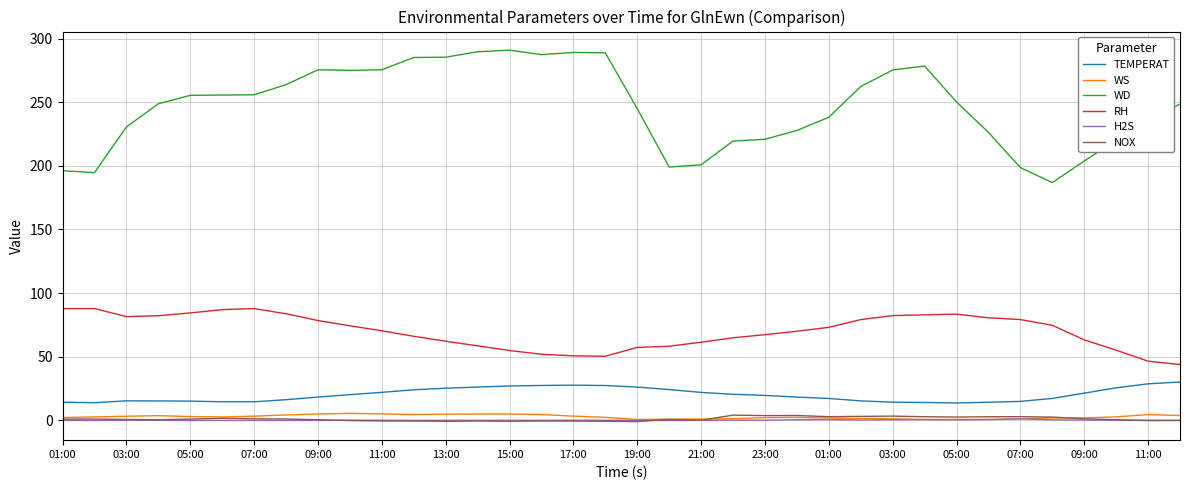

Which series has the largest total across all categories?

WD